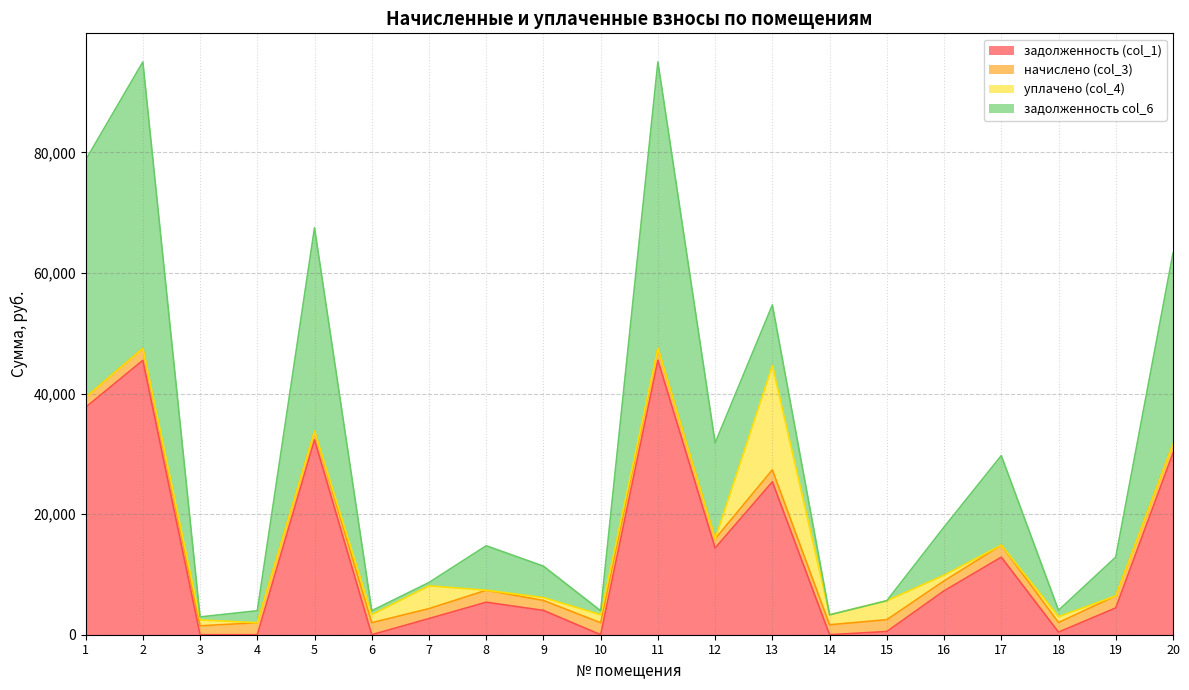

List the series in order of their peak value, highest first.

задолженность col_6, задолженность (col_1), уплачено (col_4), начислено (col_3)